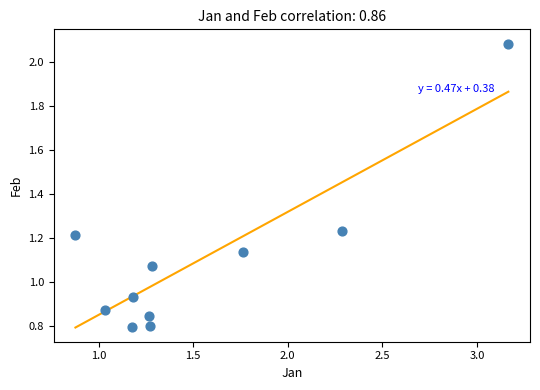

What is the range of Y values (max minus min)?

1.3